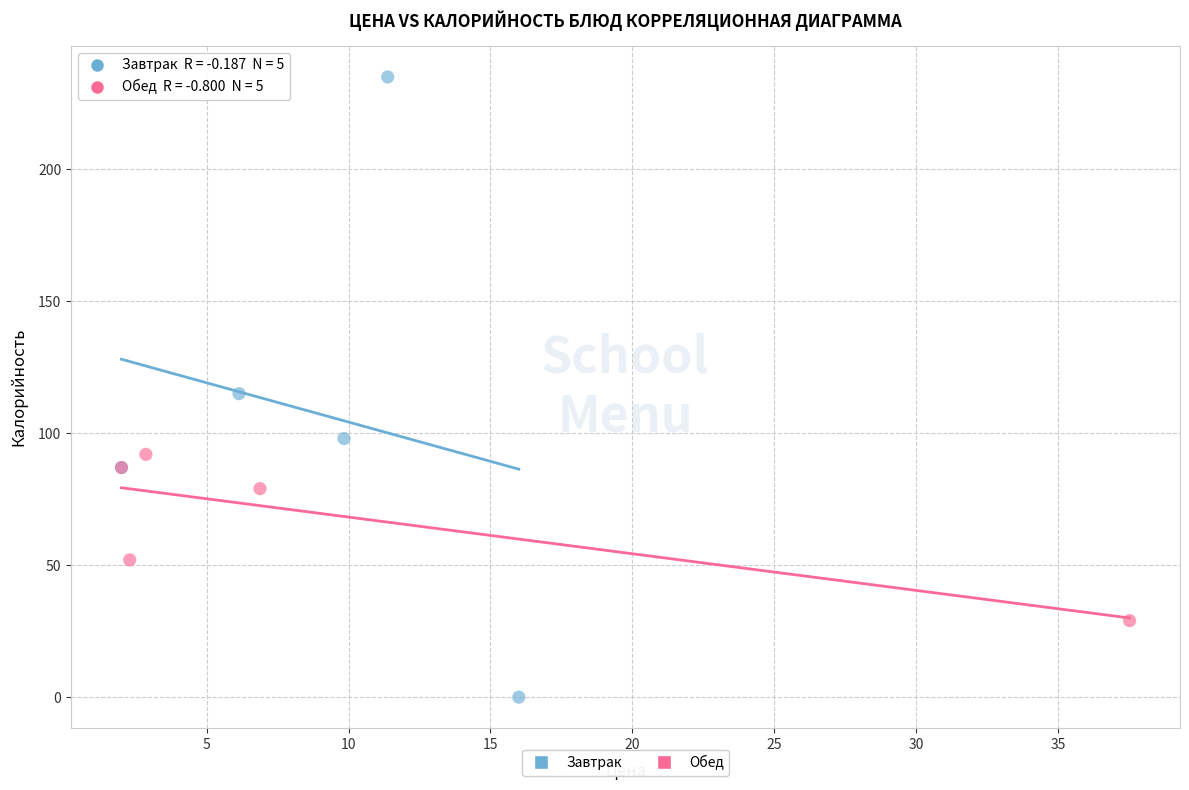

Which series contains the highest Y value?

Завтрак